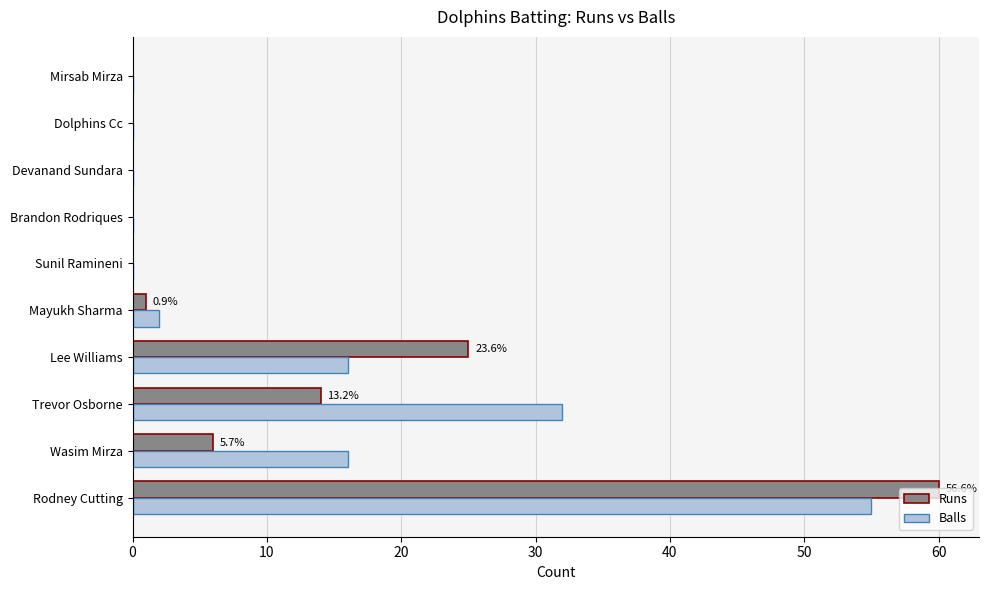

Which series changed the most between Wasim Mirza and Mayukh Sharma?

Balls